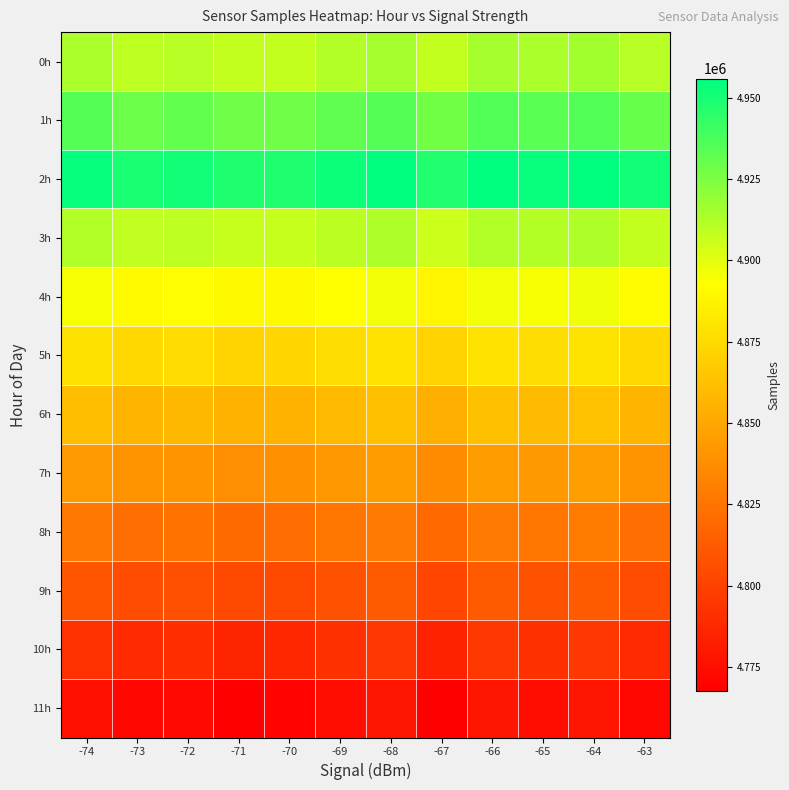

Count the number of categories in the chart.

12